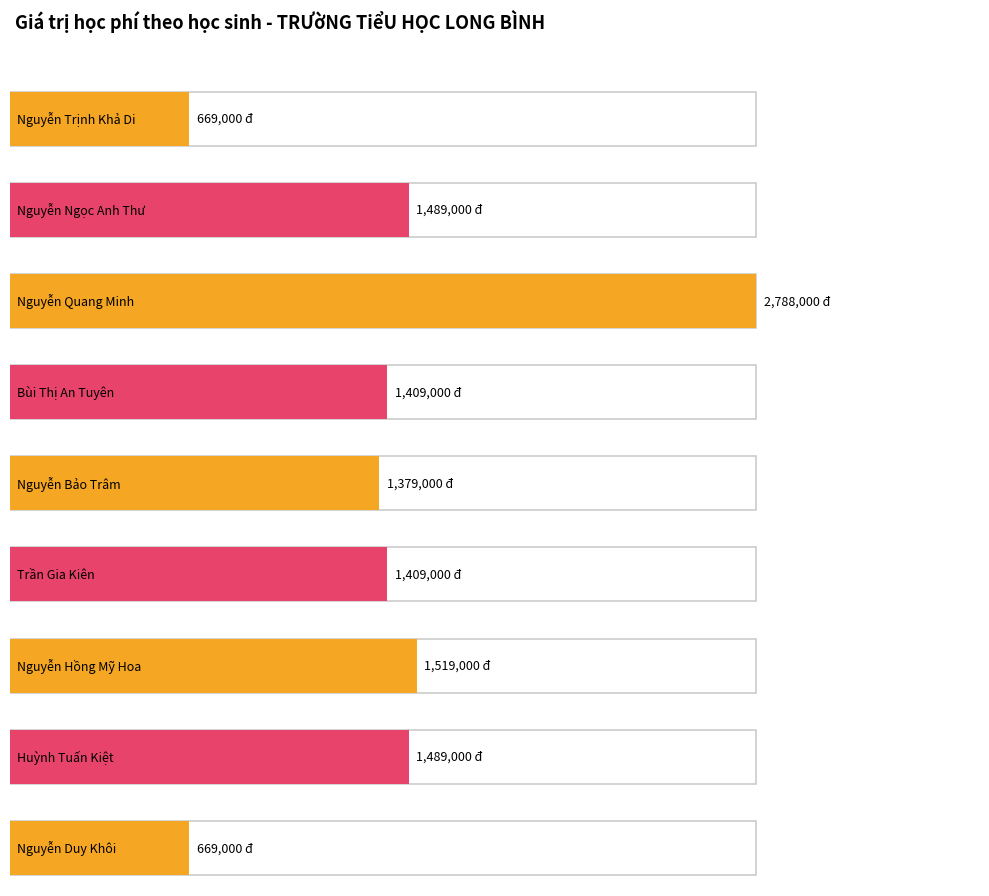

True or false: the data shows 1489000 at Nguyễn Ngọc Anh Thư.

True